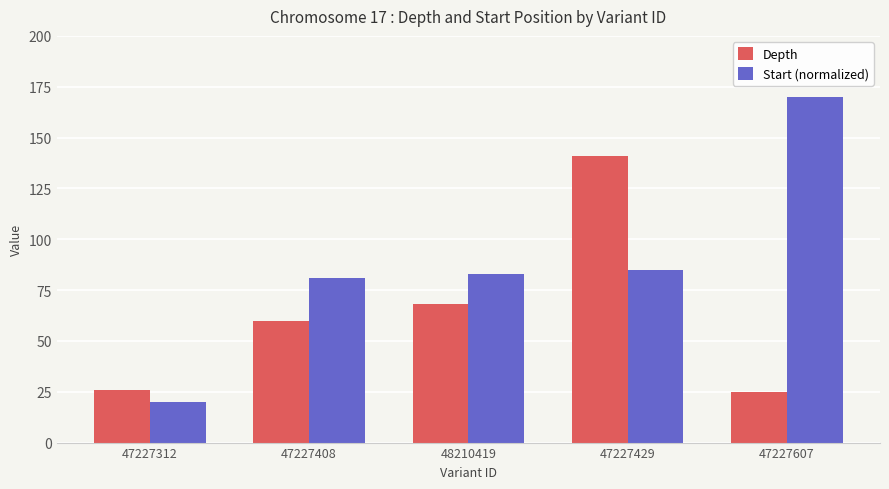

Reading left to right, transcribe all the data shown in this chart.

Depth: 26.0	60.0	68.0	141.0	25.0
Start (normalized): 20.0	81.0	83.0	84.7	170.0